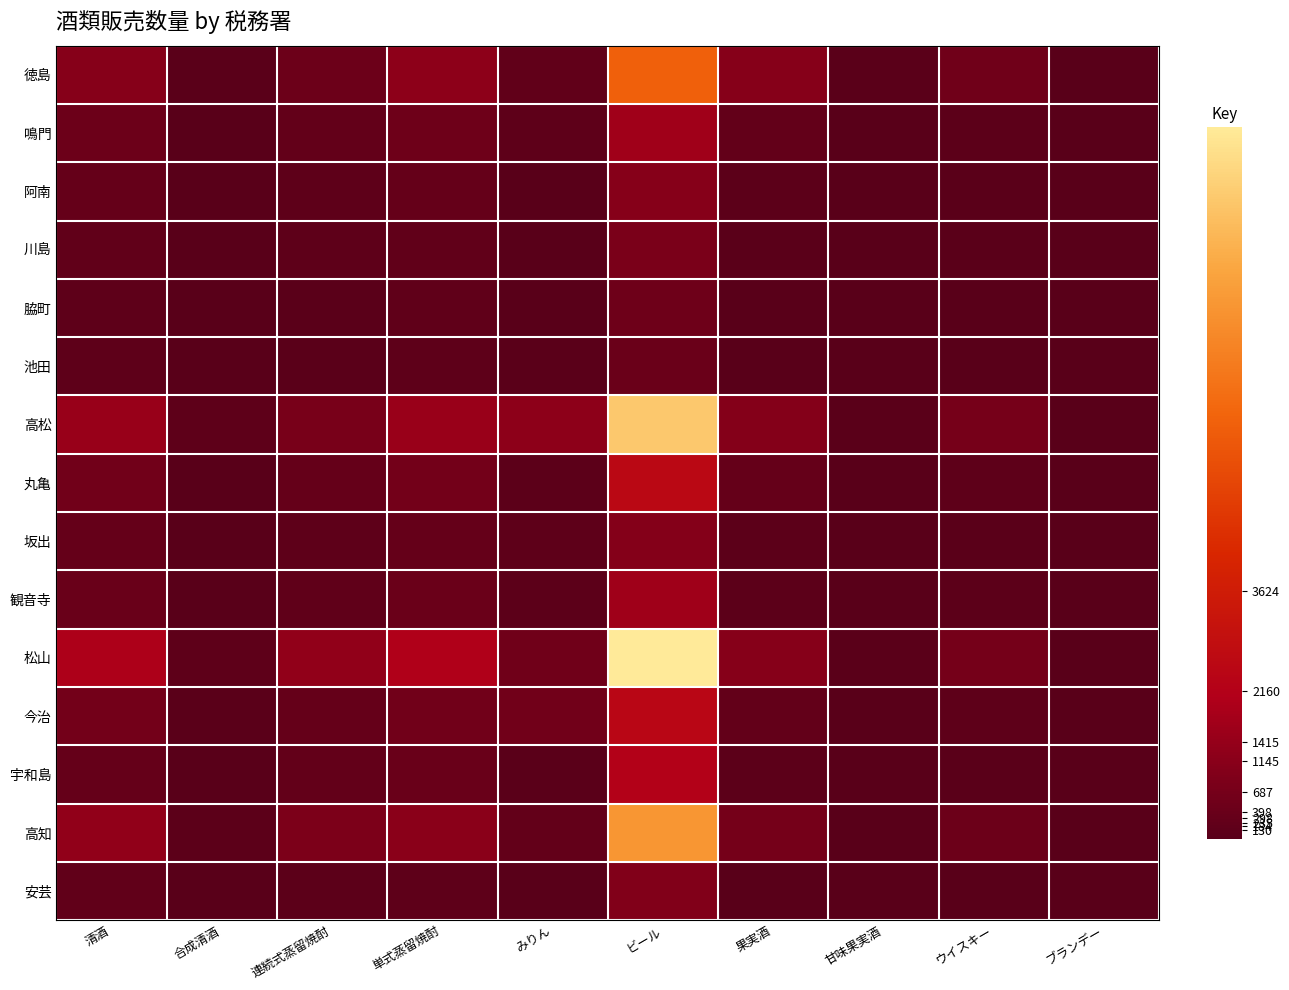

List the series in order of their peak value, lowest first.

池田, 脇町, 川島, 安芸, 坂出, 阿南, 観音寺, 鳴門, 宇和島, 今治, 丸亀, 徳島, 高知, 高松, 松山